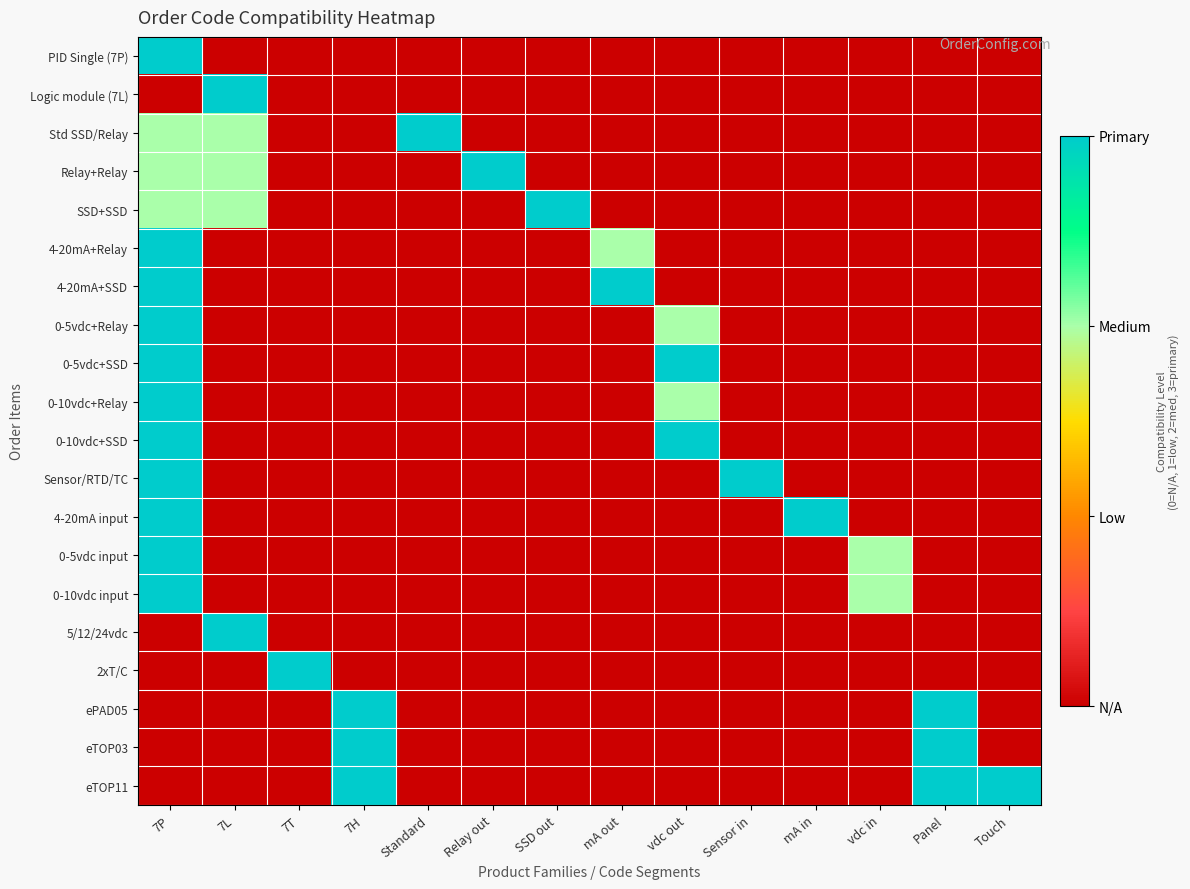

Reading left to right, transcribe all the data shown in this chart.

PID Single (7P): 7P=3	7L=0	7T=0	7H=0	Standard=0	Relay out=0	SSD out=0	mA out=0	vdc out=0	Sensor in=0	mA in=0	vdc in=0	Panel=0	Touch=0
Logic module (7L): 7P=0	7L=3	7T=0	7H=0	Standard=0	Relay out=0	SSD out=0	mA out=0	vdc out=0	Sensor in=0	mA in=0	vdc in=0	Panel=0	Touch=0
Std SSD/Relay: 7P=2	7L=2	7T=0	7H=0	Standard=3	Relay out=0	SSD out=0	mA out=0	vdc out=0	Sensor in=0	mA in=0	vdc in=0	Panel=0	Touch=0
Relay+Relay: 7P=2	7L=2	7T=0	7H=0	Standard=0	Relay out=3	SSD out=0	mA out=0	vdc out=0	Sensor in=0	mA in=0	vdc in=0	Panel=0	Touch=0
SSD+SSD: 7P=2	7L=2	7T=0	7H=0	Standard=0	Relay out=0	SSD out=3	mA out=0	vdc out=0	Sensor in=0	mA in=0	vdc in=0	Panel=0	Touch=0
4-20mA+Relay: 7P=3	7L=0	7T=0	7H=0	Standard=0	Relay out=0	SSD out=0	mA out=2	vdc out=0	Sensor in=0	mA in=0	vdc in=0	Panel=0	Touch=0
4-20mA+SSD: 7P=3	7L=0	7T=0	7H=0	Standard=0	Relay out=0	SSD out=0	mA out=3	vdc out=0	Sensor in=0	mA in=0	vdc in=0	Panel=0	Touch=0
0-5vdc+Relay: 7P=3	7L=0	7T=0	7H=0	Standard=0	Relay out=0	SSD out=0	mA out=0	vdc out=2	Sensor in=0	mA in=0	vdc in=0	Panel=0	Touch=0
0-5vdc+SSD: 7P=3	7L=0	7T=0	7H=0	Standard=0	Relay out=0	SSD out=0	mA out=0	vdc out=3	Sensor in=0	mA in=0	vdc in=0	Panel=0	Touch=0
0-10vdc+Relay: 7P=3	7L=0	7T=0	7H=0	Standard=0	Relay out=0	SSD out=0	mA out=0	vdc out=2	Sensor in=0	mA in=0	vdc in=0	Panel=0	Touch=0
0-10vdc+SSD: 7P=3	7L=0	7T=0	7H=0	Standard=0	Relay out=0	SSD out=0	mA out=0	vdc out=3	Sensor in=0	mA in=0	vdc in=0	Panel=0	Touch=0
Sensor/RTD/TC: 7P=3	7L=0	7T=0	7H=0	Standard=0	Relay out=0	SSD out=0	mA out=0	vdc out=0	Sensor in=3	mA in=0	vdc in=0	Panel=0	Touch=0
4-20mA input: 7P=3	7L=0	7T=0	7H=0	Standard=0	Relay out=0	SSD out=0	mA out=0	vdc out=0	Sensor in=0	mA in=3	vdc in=0	Panel=0	Touch=0
0-5vdc input: 7P=3	7L=0	7T=0	7H=0	Standard=0	Relay out=0	SSD out=0	mA out=0	vdc out=0	Sensor in=0	mA in=0	vdc in=2	Panel=0	Touch=0
0-10vdc input: 7P=3	7L=0	7T=0	7H=0	Standard=0	Relay out=0	SSD out=0	mA out=0	vdc out=0	Sensor in=0	mA in=0	vdc in=2	Panel=0	Touch=0
5/12/24vdc: 7P=0	7L=3	7T=0	7H=0	Standard=0	Relay out=0	SSD out=0	mA out=0	vdc out=0	Sensor in=0	mA in=0	vdc in=0	Panel=0	Touch=0
2xT/C: 7P=0	7L=0	7T=3	7H=0	Standard=0	Relay out=0	SSD out=0	mA out=0	vdc out=0	Sensor in=0	mA in=0	vdc in=0	Panel=0	Touch=0
ePAD05: 7P=0	7L=0	7T=0	7H=3	Standard=0	Relay out=0	SSD out=0	mA out=0	vdc out=0	Sensor in=0	mA in=0	vdc in=0	Panel=3	Touch=0
eTOP03: 7P=0	7L=0	7T=0	7H=3	Standard=0	Relay out=0	SSD out=0	mA out=0	vdc out=0	Sensor in=0	mA in=0	vdc in=0	Panel=3	Touch=0
eTOP11: 7P=0	7L=0	7T=0	7H=3	Standard=0	Relay out=0	SSD out=0	mA out=0	vdc out=0	Sensor in=0	mA in=0	vdc in=0	Panel=3	Touch=3